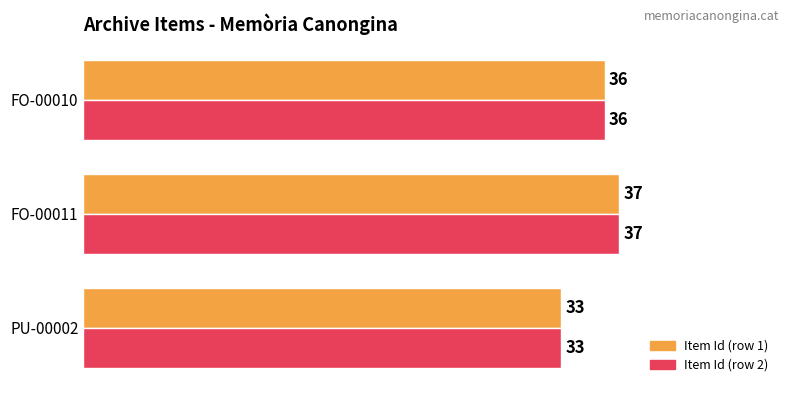

What is the smallest value displayed?

33